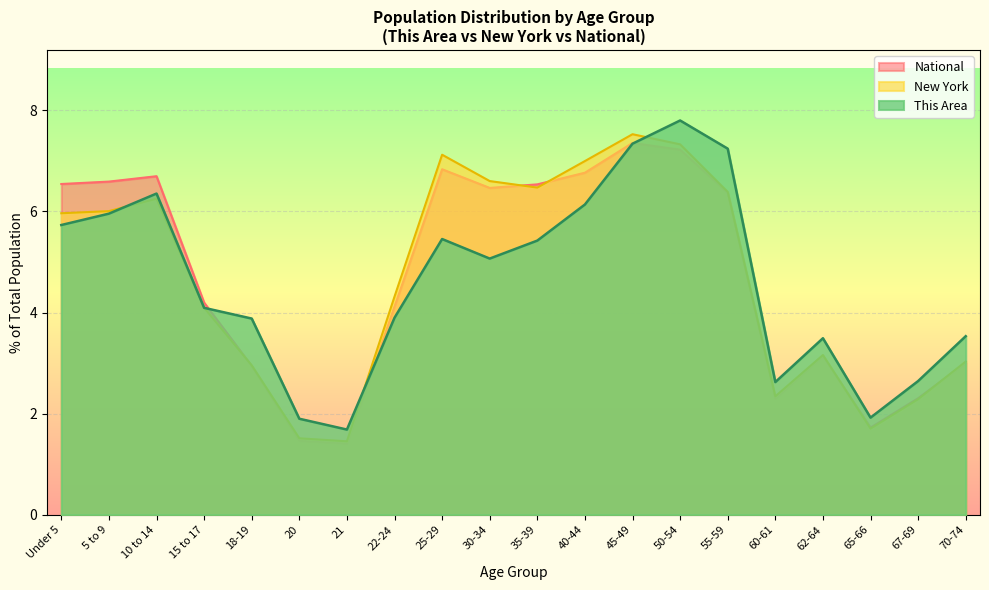

Which label corresponds to the largest value in the chart?

50-54